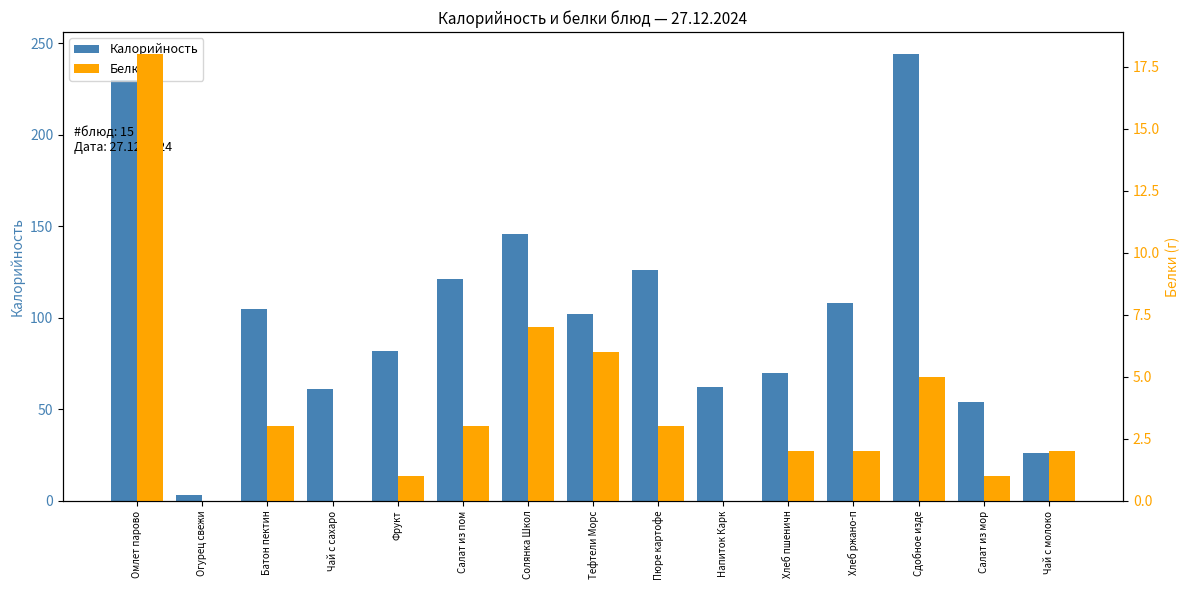

How many data points in Белки are less than 2?

5